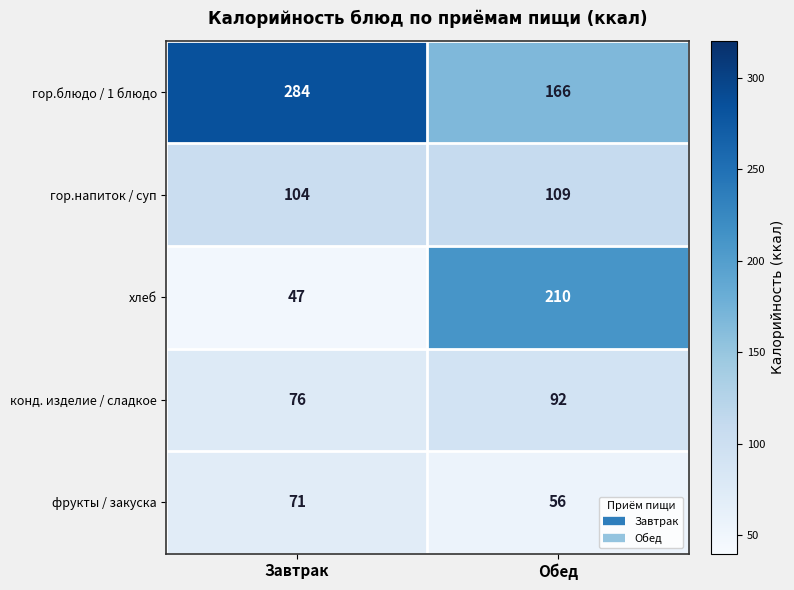

Which series has the largest total across all categories?

гор.блюдо / 1 блюдо